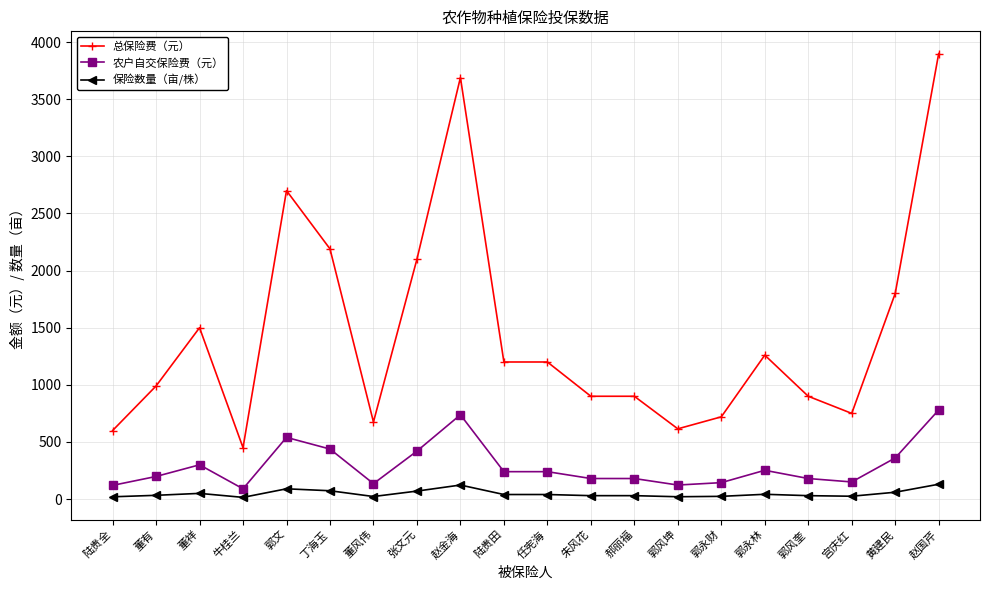

Where is 总保险费（元） nearest to the value 2175?

丁海玉